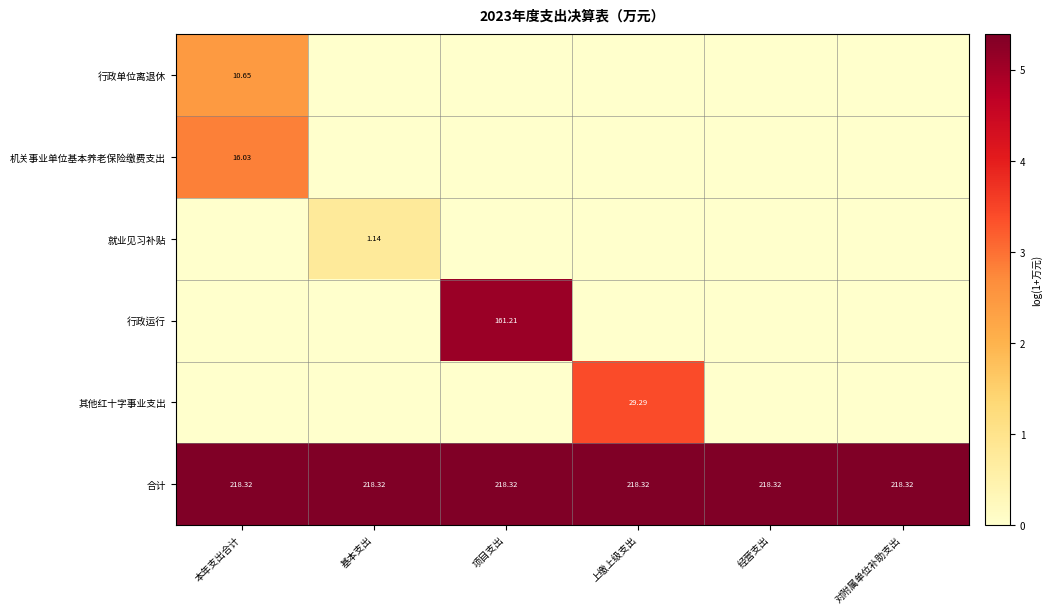

At which label does 就业见习补贴 reach its minimum?

本年支出合计